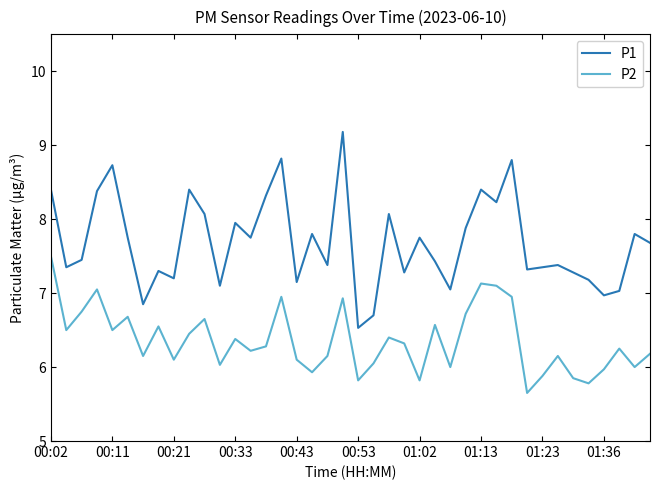

True or false: P1 and P2 cross at least once.

False